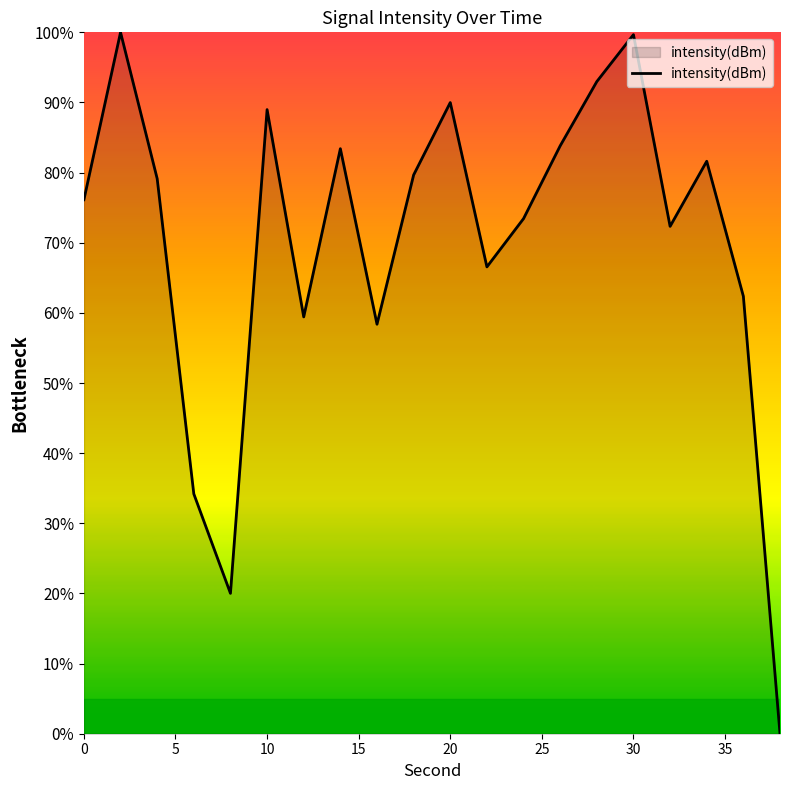

What is the greatest value displayed?

100.0